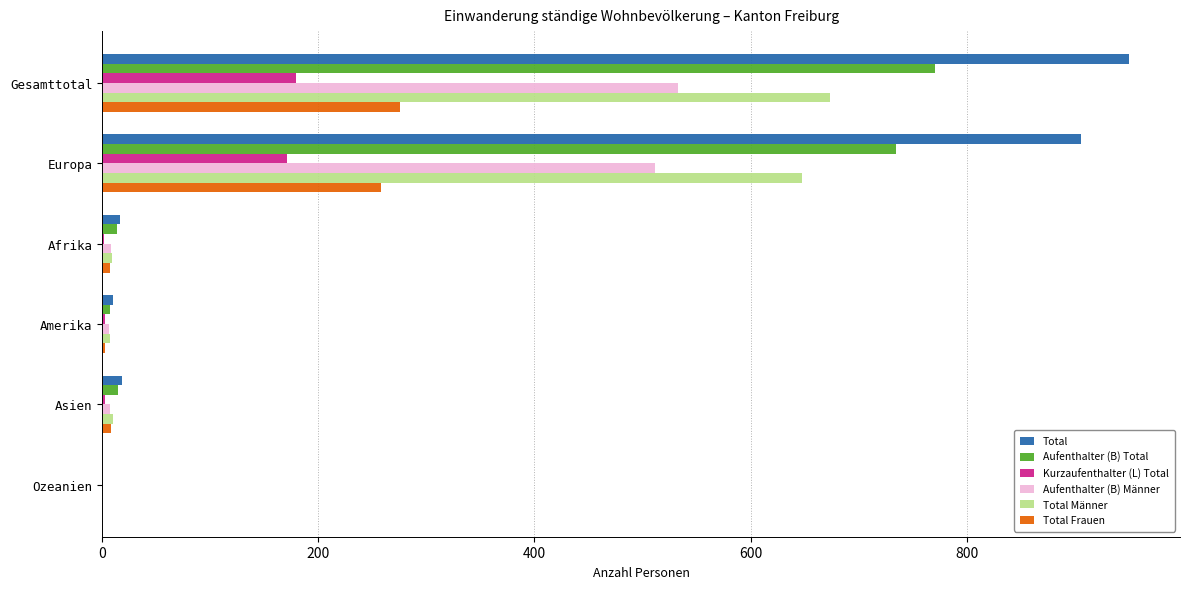

Read the Total Frauen value at Europa.

258